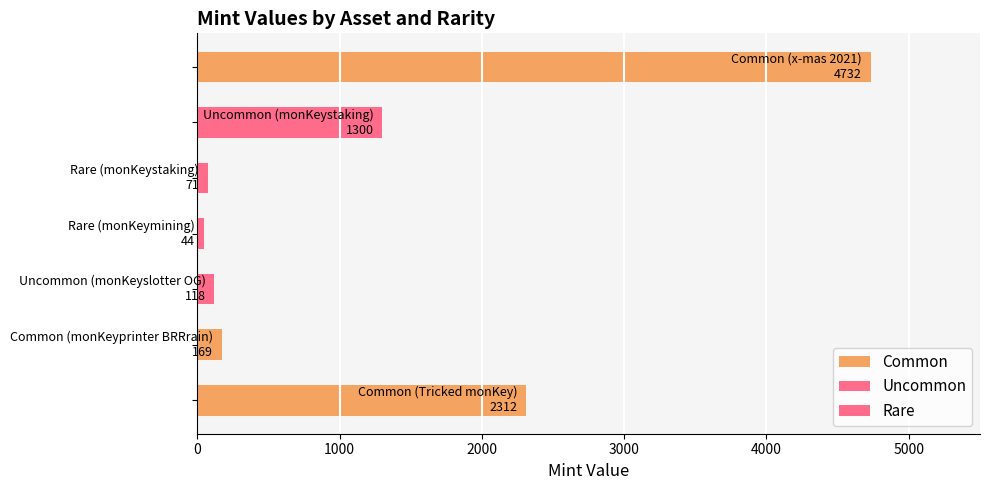

Between Common (x-mas 2021) and Rare (monKeystaking), which is larger?

Common (x-mas 2021)